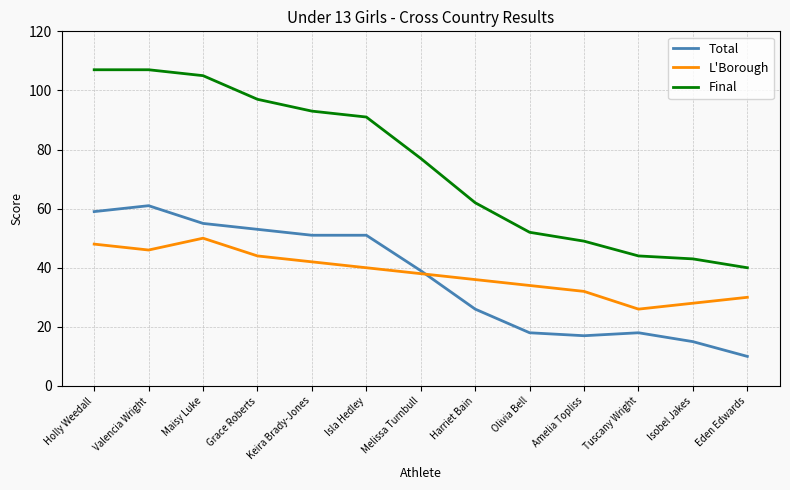

Which series has the largest total across all categories?

Final